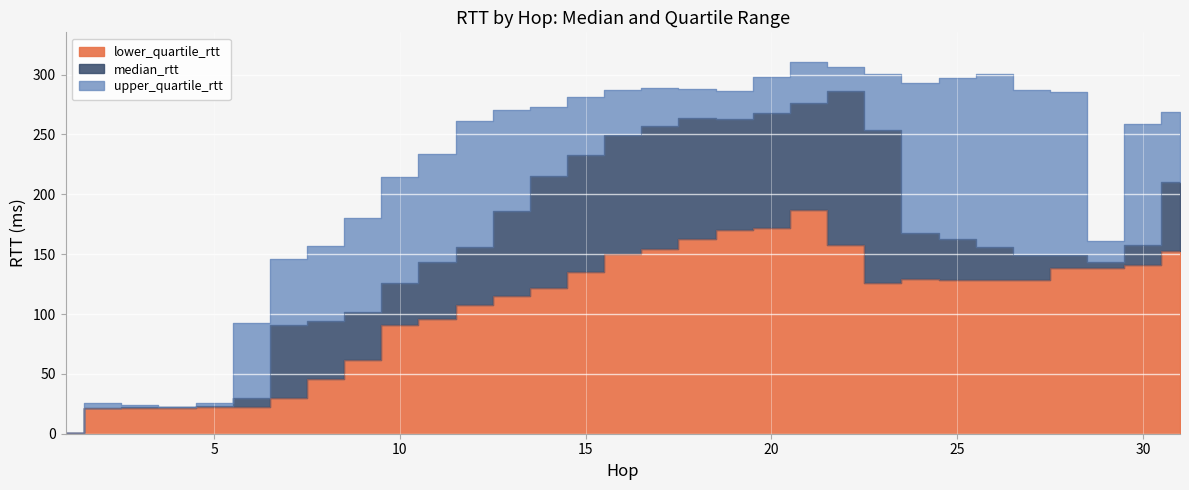

What is the maximum value shown in the chart?

310.5